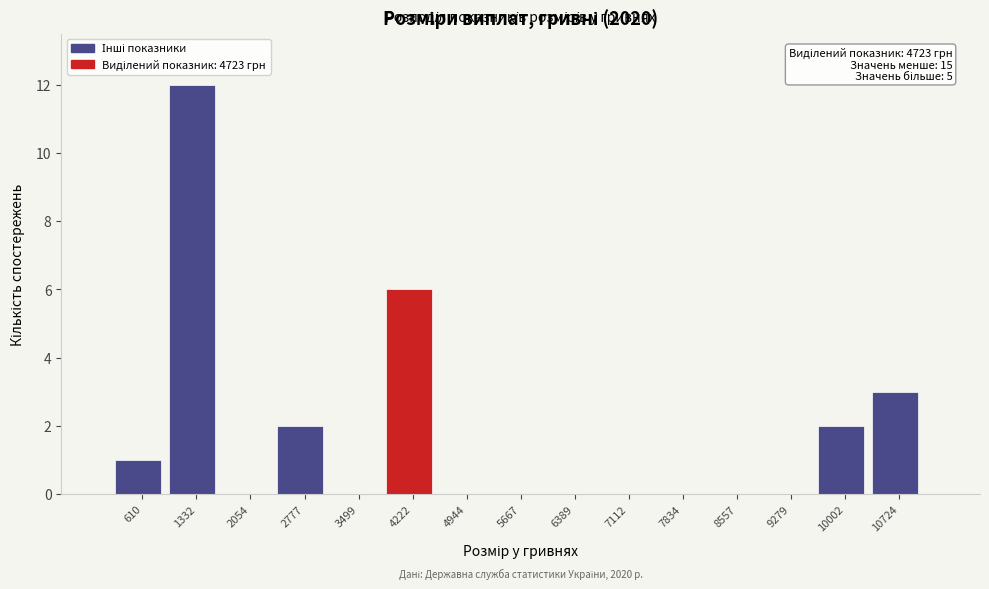

Reading right to left, extract all data points from this chart.

10724=3	10002=2	9279=0	8557=0	7834=0	7112=0	6389=0	5667=0	4944=0	4222=6	3499=0	2777=2	2054=0	1332=12	610=1